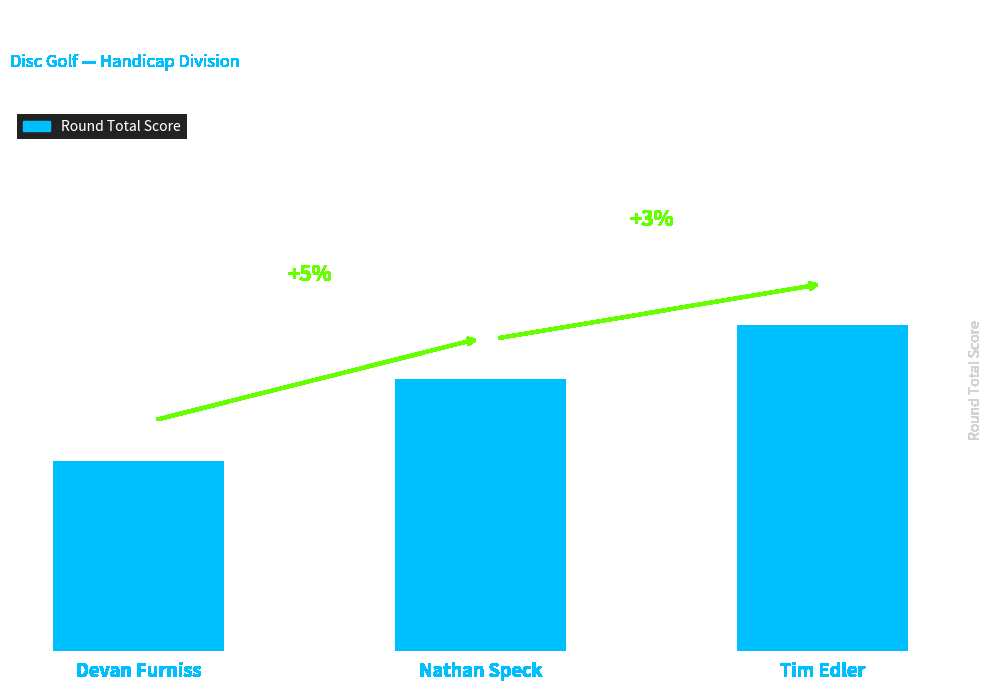

What is the average value?

60